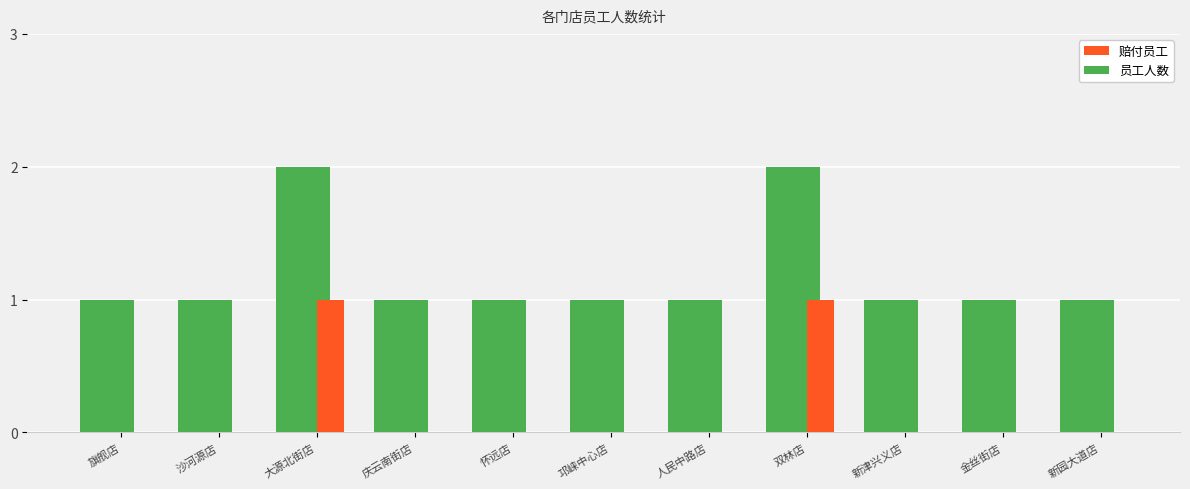

Reading left to right, transcribe all the data shown in this chart.

员工人数: 1	1	2	1	1	1	1	2	1	1	1
赔付员工: 0	0	1	0	0	0	0	1	0	0	0